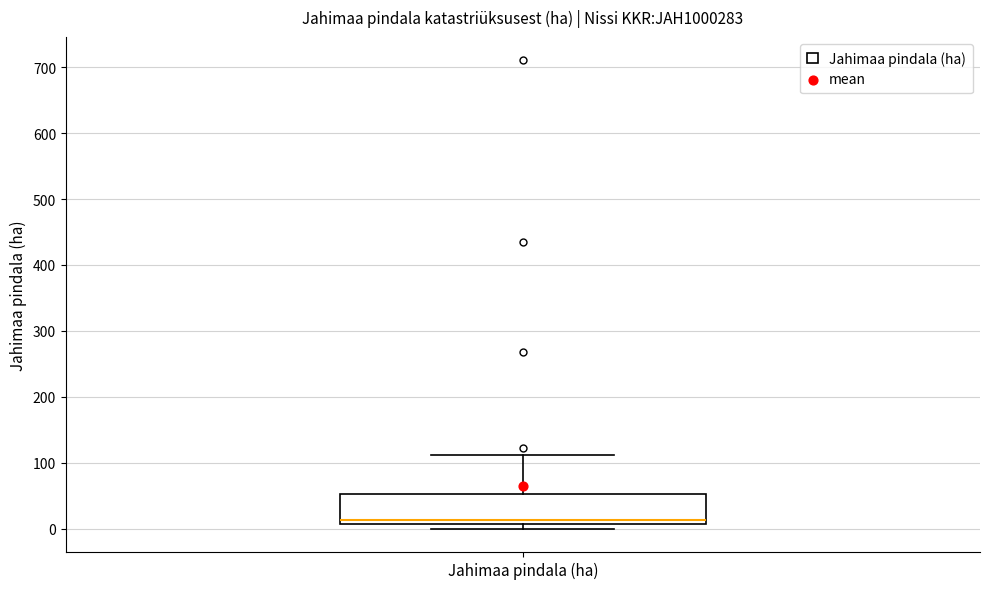

Read this box plot against the y-axis: the position of the median line, the range covered by the box, and the ends of both whiskers. The values are not printed on the chart, so give them approximately, as read against the axis.

median 10 (just above the box's lower edge), box 10 to 50, whiskers 0 to 110